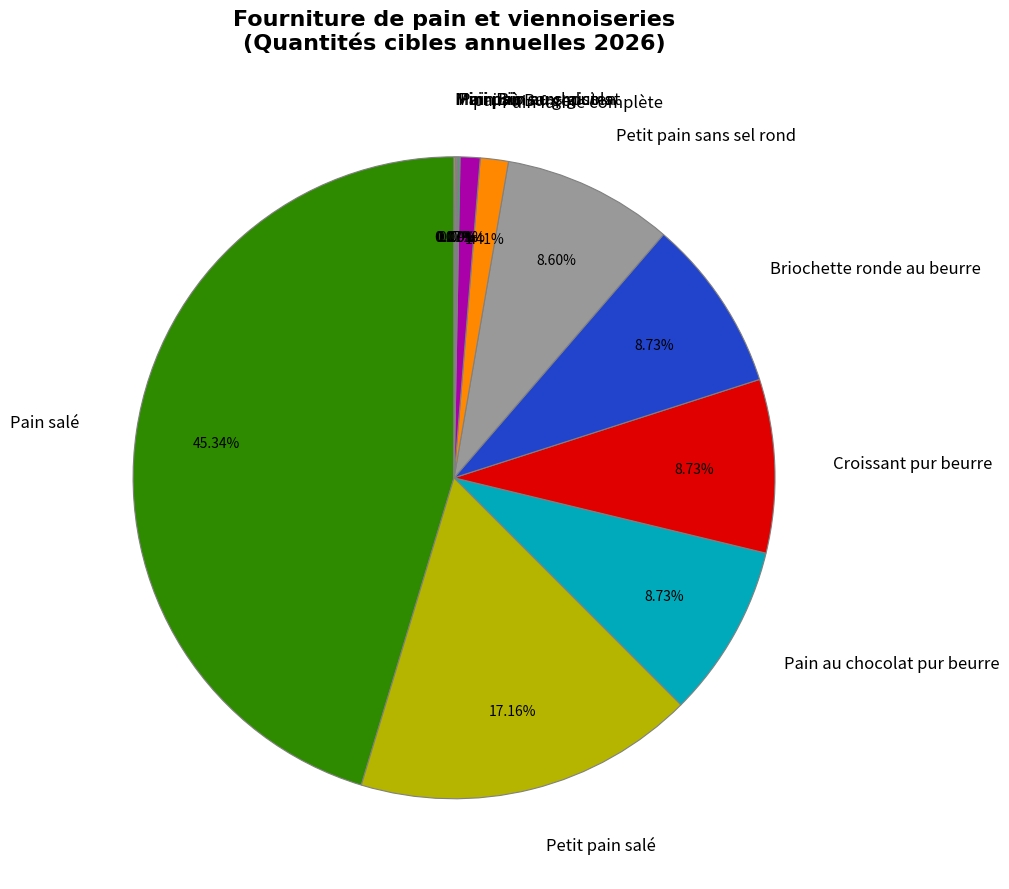

Which slice is the largest?

Pain salé